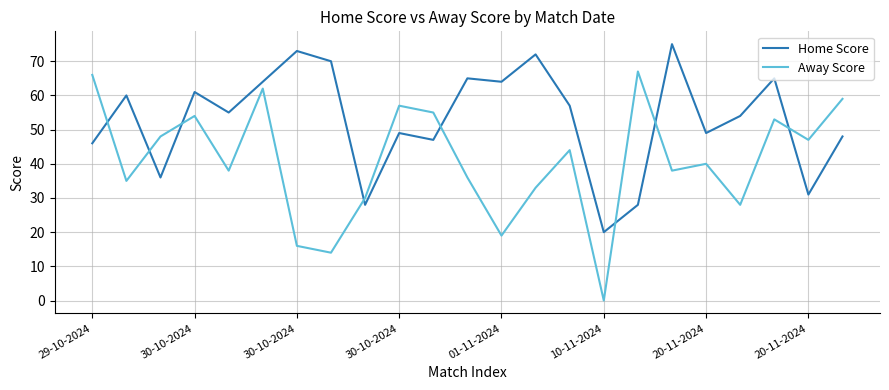

Which series has the widest spread of values?

Away Score